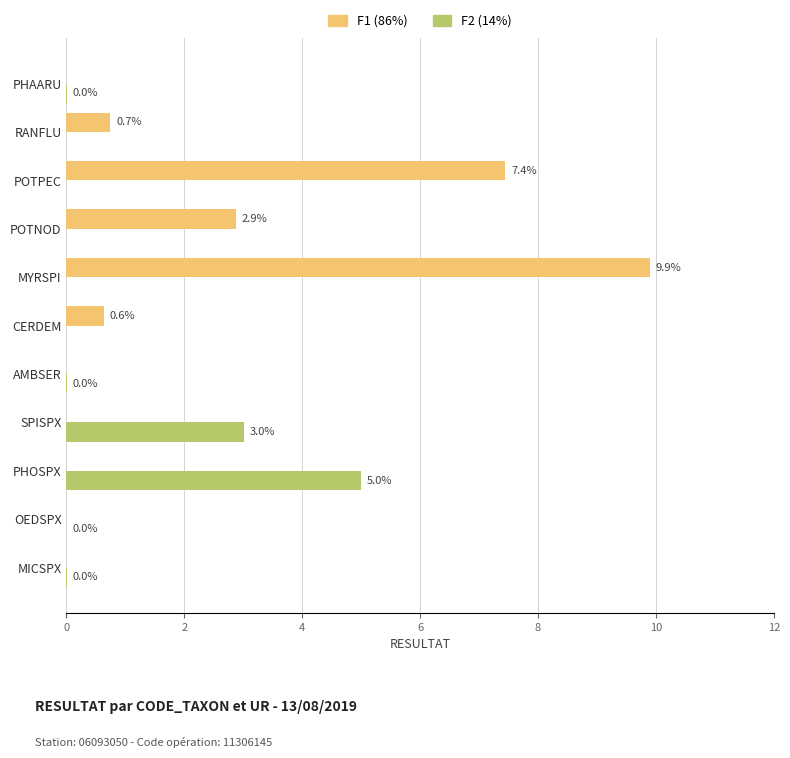

Which label corresponds to the largest value in the chart?

MYRSPI